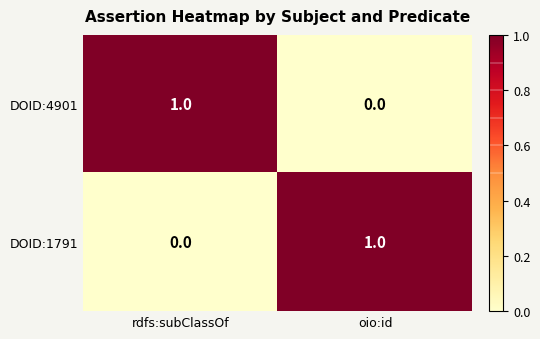

Reading right to left, extract all data points from this chart.

DOID:4901: oio:id=0	rdfs:subClassOf=1
DOID:1791: oio:id=1	rdfs:subClassOf=0